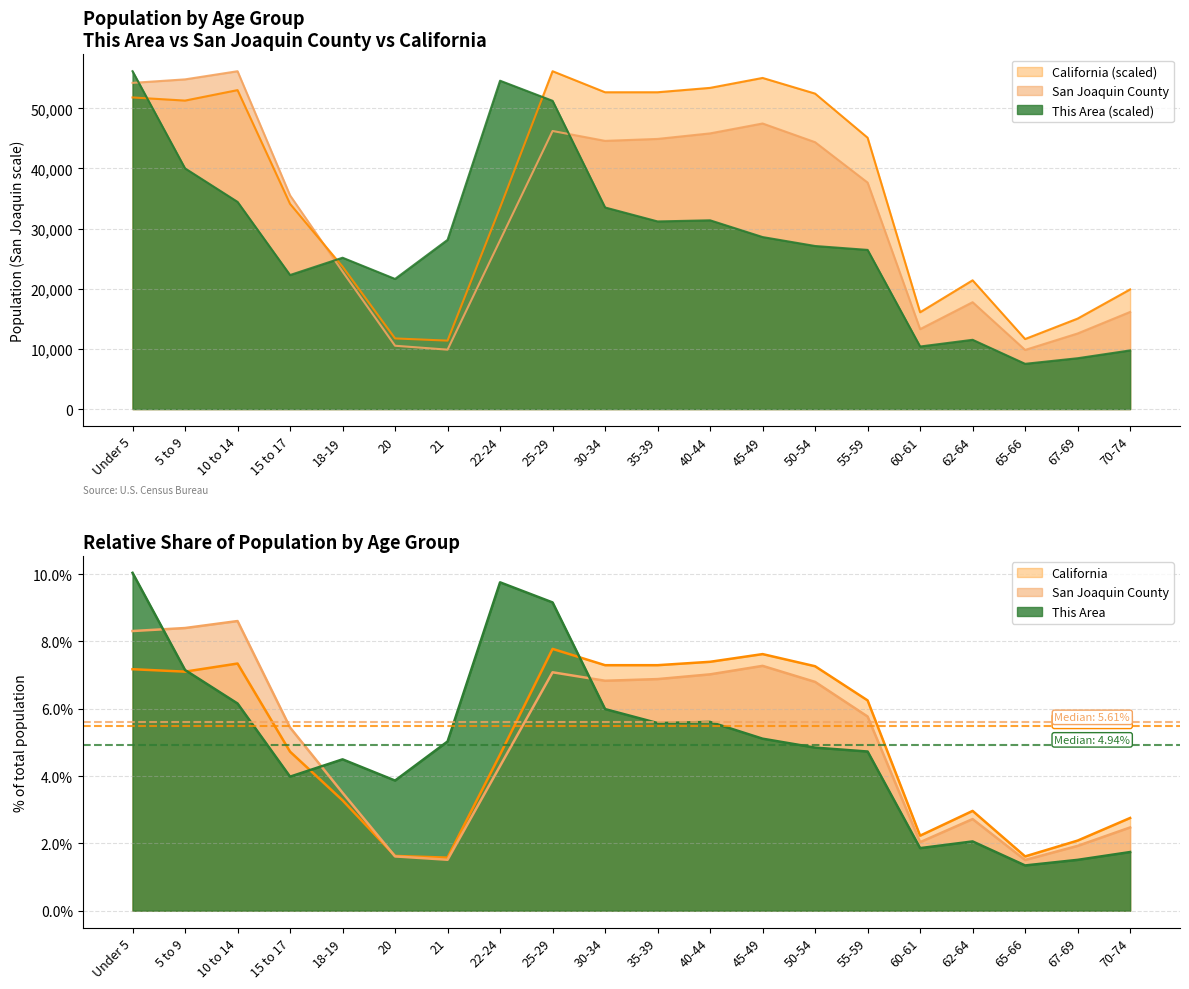

Which series changed the most between 35-39 and 45-49?

This Area